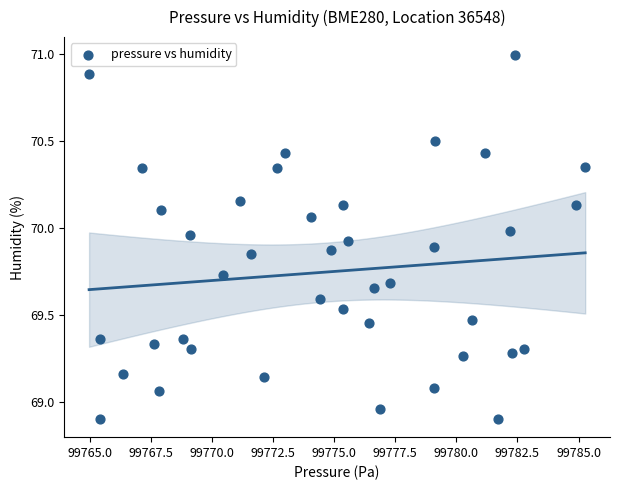

What is the range of Y values (max minus min)?

2.1